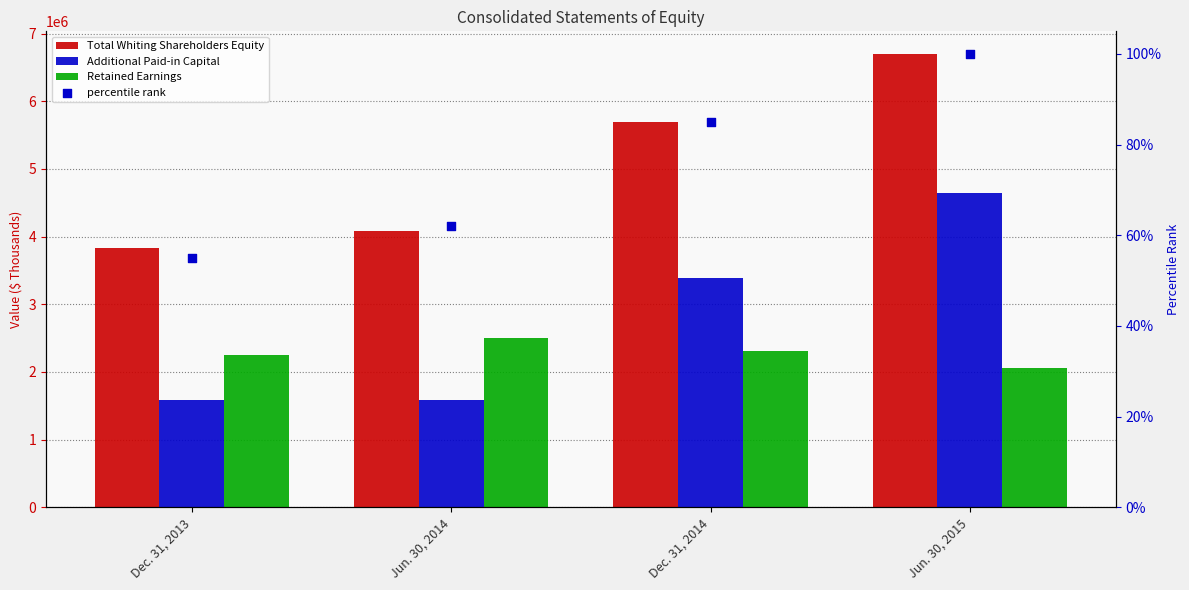

Is the value of Additional Paid-in Capital at Dec. 31, 2014 greater than the value of Retained Earnings at Dec. 31, 2013?

Yes